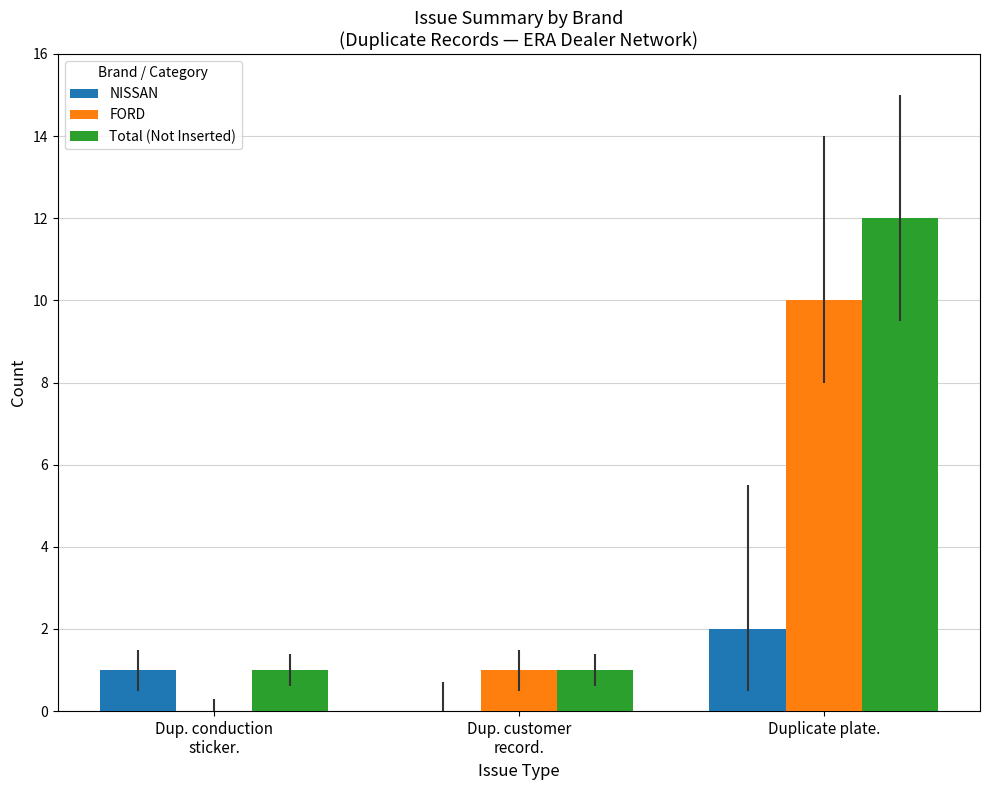

What is the sum of all NISSAN values?

3